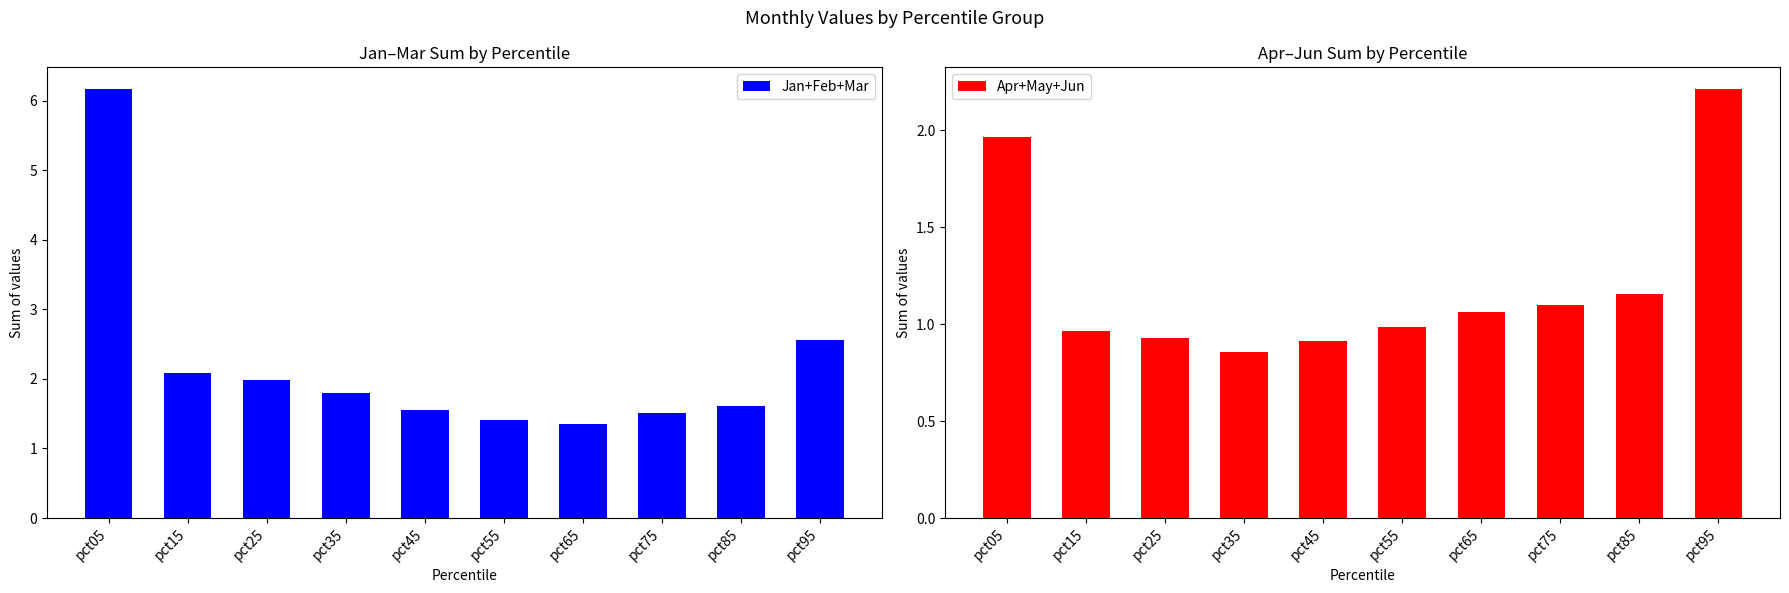

Reading left to right, what are all the values shown in this chart?

Jan+Feb+Mar: pct05=6.2	pct15=2.1	pct25=2.0	pct35=1.8	pct45=1.6	pct55=1.4	pct65=1.3	pct75=1.5	pct85=1.6	pct95=2.6
Apr+May+Jun: pct05=2.0	pct15=1.0	pct25=0.9	pct35=0.9	pct45=0.9	pct55=1.0	pct65=1.1	pct75=1.1	pct85=1.2	pct95=2.2